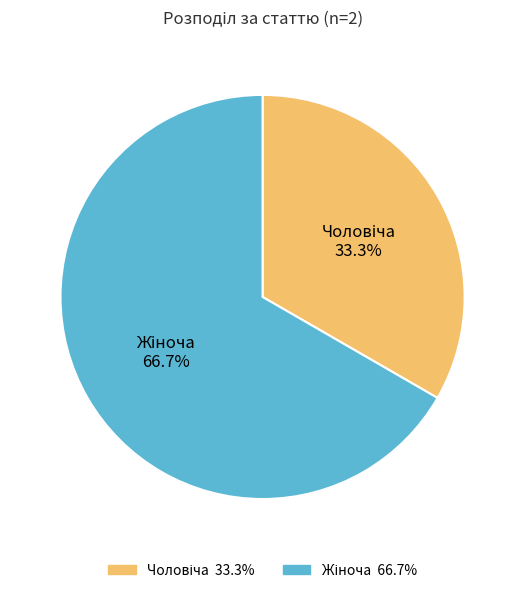

Does any single category account for the majority?

Yes